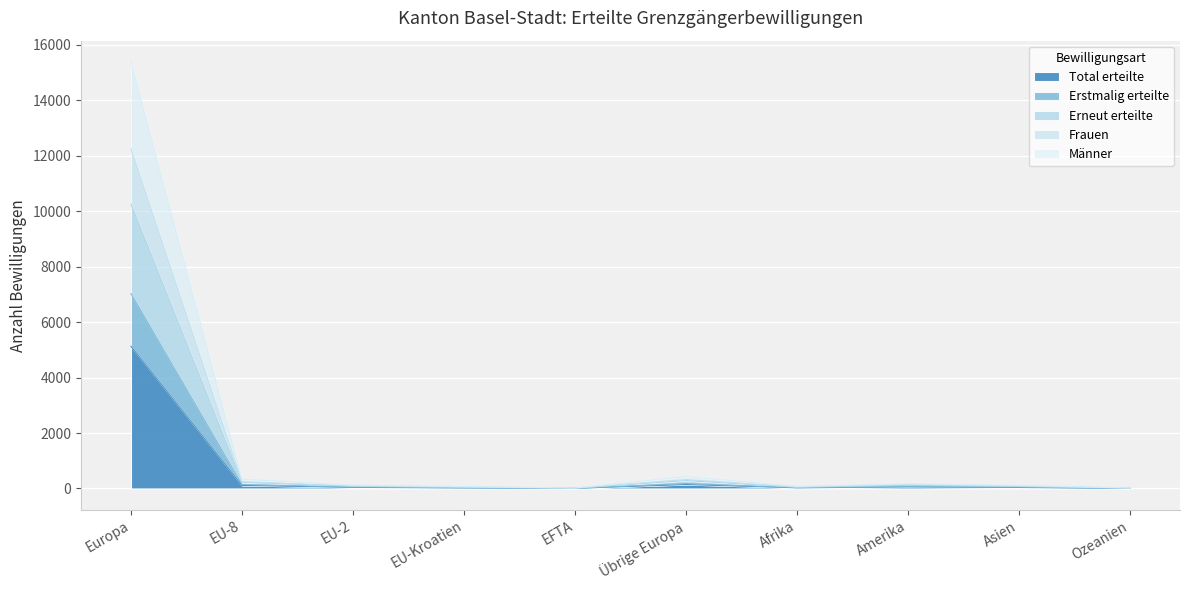

How many series are shown in this chart?

5